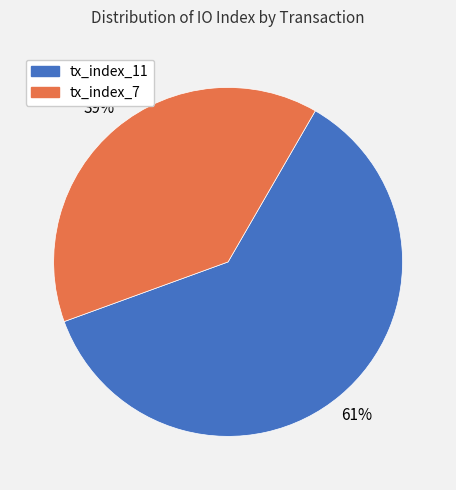

Rank the categories by value from highest to lowest.

tx_index_11, tx_index_7